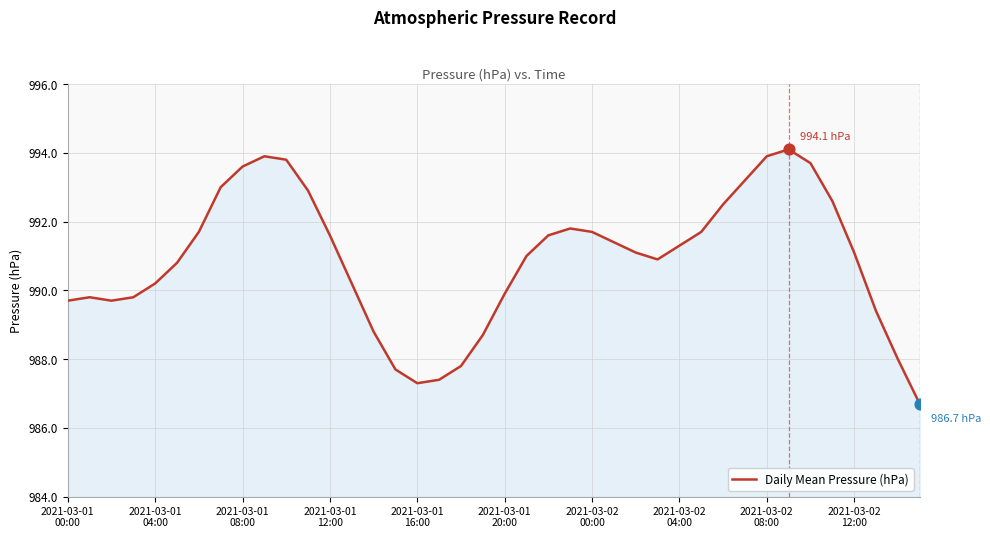

What is the greatest value displayed?

994.1